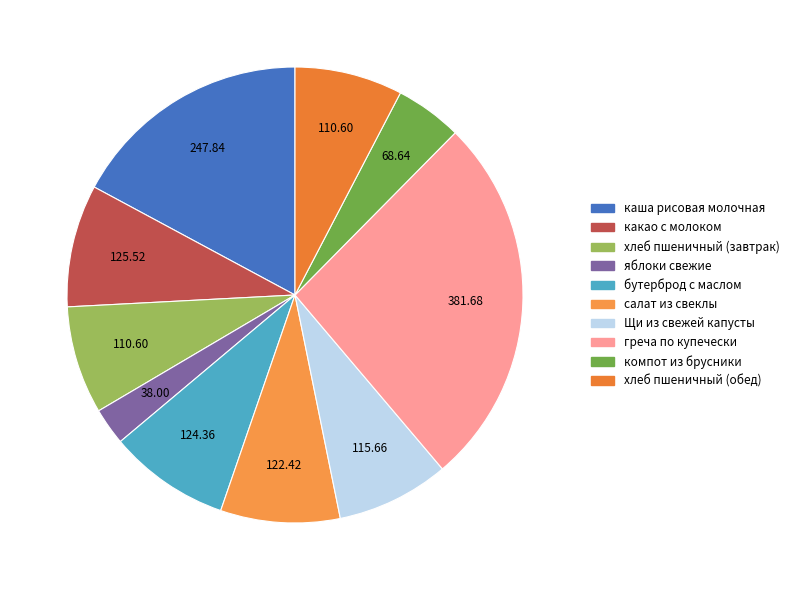

Do хлеб пшеничный (завтрак) and хлеб пшеничный (обед) together represent more than half of the pie?

No